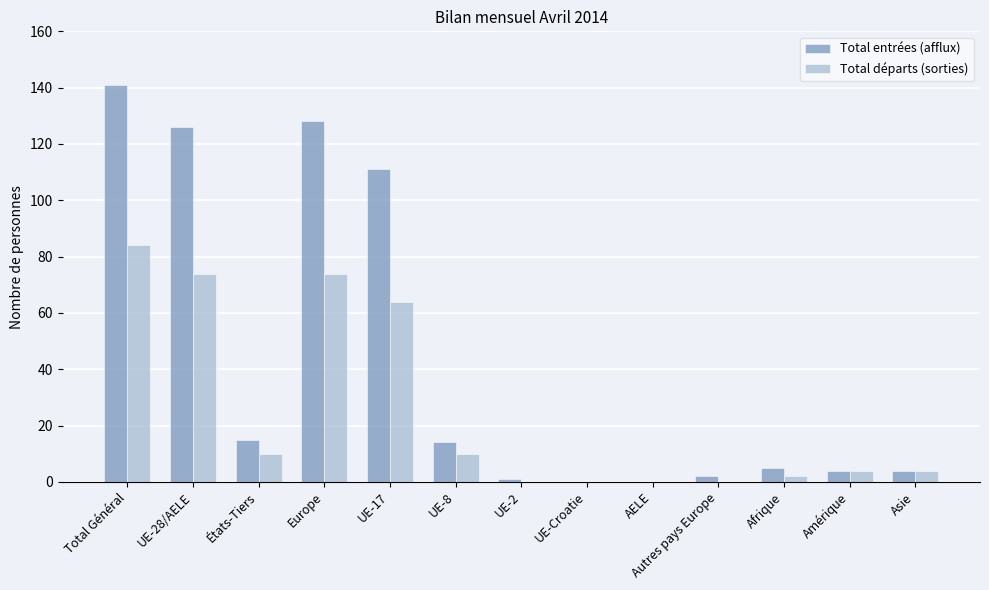

Which series has the widest spread of values?

Total entrées (afflux)